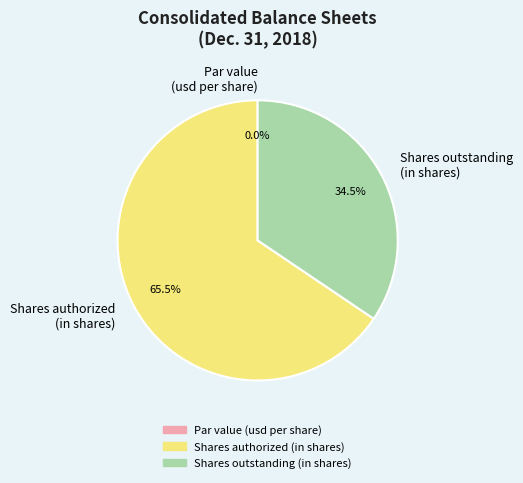

Is Common stock, shares outstanding (in shares) the majority of the pie?

No